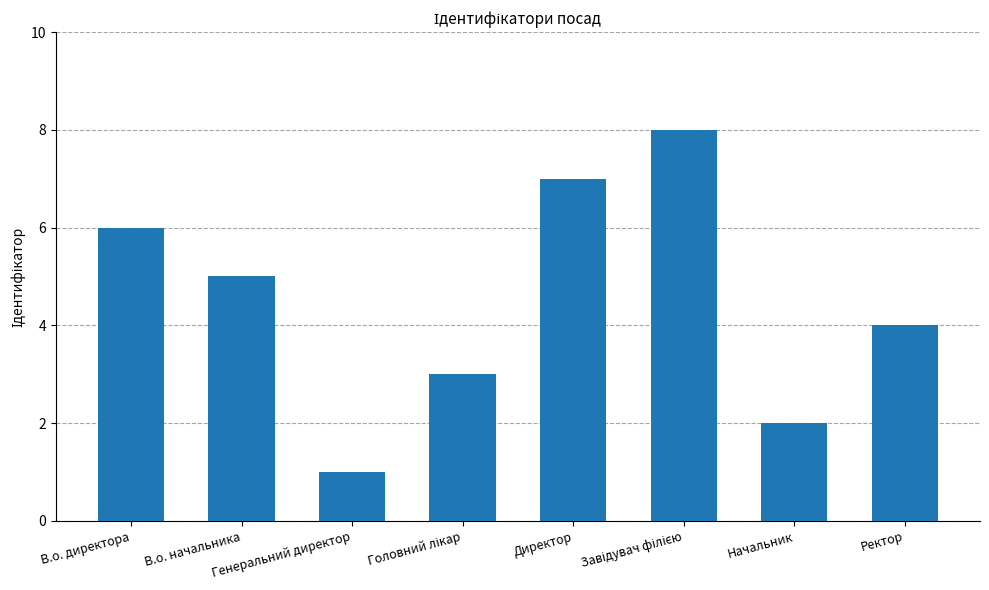

Count the number of categories in the chart.

8